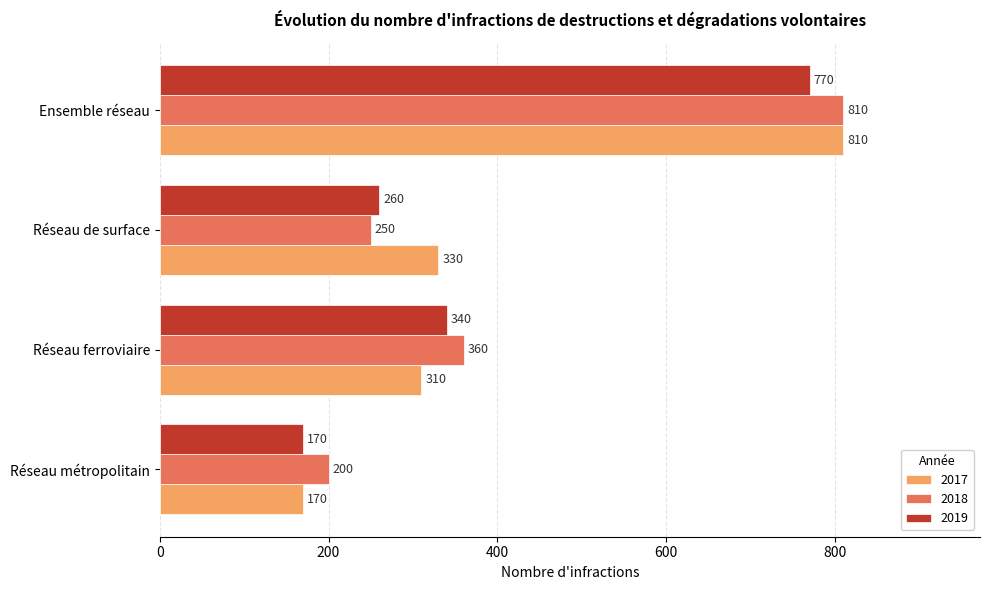

The 2017 series shows 310 at Réseau ferroviaire. True or false?

True